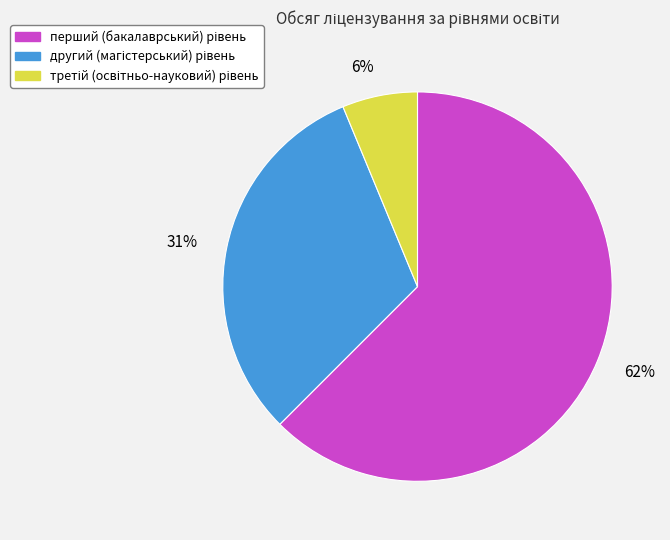

Is there a majority slice in this chart?

Yes